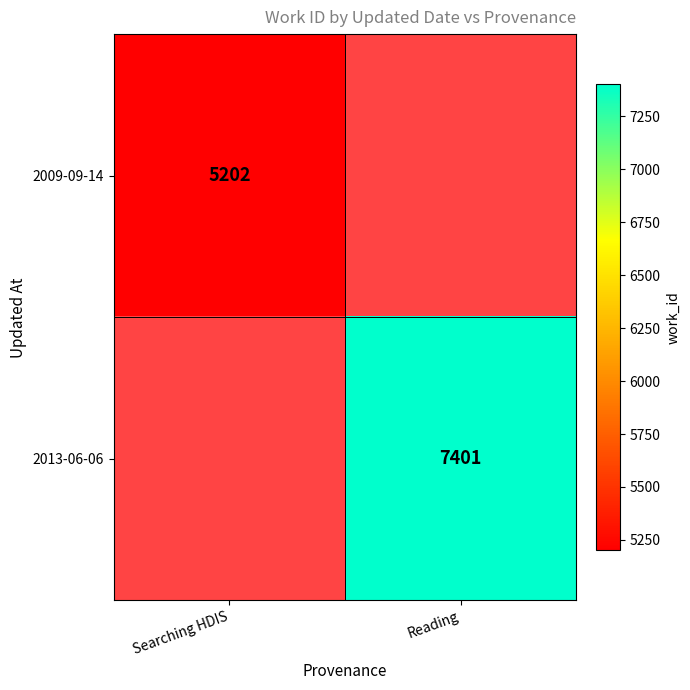

True or false: 2009-09-14 has a value of 7956 at Searching HDIS.

False